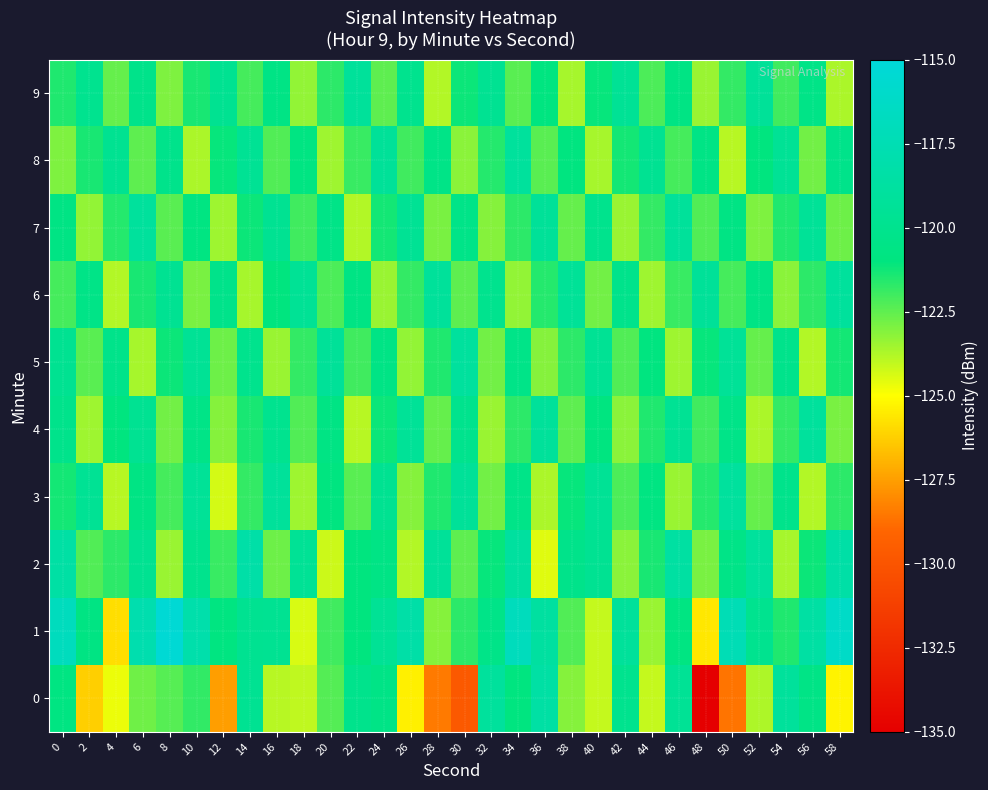

Reading left to right, extract all data points from this chart.

0: 0=-120.8	2=-126.2	4=-124.7	6=-122.8	8=-122.4	10=-121.8	12=-127.5	14=-119.7	16=-123.9	18=-124.0	20=-122.3	22=-120.1	24=-120.5	26=-125.4	28=-128.5	30=-129.8	32=-119.1	34=-120.9	36=-118.5	38=-123.1	40=-124.1	42=-120.0	44=-124.1	46=-119.5	48=-135.2	50=-128.6	52=-123.7	54=-119.1	56=-120.5	58=-125.3
1: 0=-116.9	2=-120.7	4=-125.8	6=-117.9	8=-115.3	10=-118.0	12=-120.9	14=-119.8	16=-119.7	18=-124.4	20=-122.0	22=-121.0	24=-119.5	26=-118.3	28=-123.1	30=-121.7	32=-120.4	34=-116.9	36=-118.8	38=-122.3	40=-124.1	42=-119.2	44=-123.4	46=-120.8	48=-125.6	50=-117.4	52=-119.9	54=-121.5	56=-118.6	58=-116.2
2: 0=-118.5	2=-122.3	4=-121.7	6=-119.8	8=-123.4	10=-120.1	12=-121.9	14=-118.3	16=-122.7	18=-119.5	20=-124.2	22=-121.0	24=-120.6	26=-123.8	28=-119.3	30=-122.5	32=-121.1	34=-118.9	36=-124.5	38=-120.3	40=-119.7	42=-123.2	44=-121.4	46=-118.7	48=-122.9	50=-120.5	52=-119.1	54=-123.6	56=-121.2	58=-118.4
3: 0=-121.3	2=-119.6	4=-123.9	6=-120.7	8=-122.1	10=-119.4	12=-124.3	14=-121.8	16=-119.2	18=-123.5	20=-120.9	22=-122.4	24=-119.8	26=-123.1	28=-121.5	30=-119.3	32=-122.8	34=-120.4	36=-123.7	38=-121.1	40=-119.5	42=-122.2	44=-120.8	46=-123.4	48=-121.6	50=-119.0	52=-122.6	54=-120.2	56=-123.8	58=-121.7
4: 0=-120.2	2=-123.5	4=-121.0	6=-119.7	8=-122.8	10=-120.5	12=-123.1	14=-121.4	16=-119.9	18=-122.3	20=-120.7	22=-123.9	24=-121.2	26=-119.4	28=-122.6	30=-120.1	32=-123.4	34=-121.7	36=-119.2	38=-122.5	40=-120.9	42=-123.2	44=-121.5	46=-119.6	48=-122.0	50=-120.4	52=-123.7	54=-121.8	56=-119.1	58=-122.9
5: 0=-119.8	2=-122.4	4=-120.3	6=-123.6	8=-121.2	10=-119.5	12=-122.7	14=-120.1	16=-123.4	18=-121.8	20=-119.3	22=-122.0	24=-120.6	26=-123.3	28=-121.5	30=-119.0	32=-122.8	34=-120.4	36=-123.1	38=-121.7	40=-119.6	42=-122.3	44=-120.9	46=-123.5	48=-121.1	50=-119.4	52=-122.6	54=-120.2	56=-123.8	58=-121.3
6: 0=-122.1	2=-120.5	4=-123.8	6=-121.4	8=-119.7	10=-122.9	12=-120.3	14=-123.6	16=-121.0	18=-119.5	20=-122.2	22=-120.7	24=-123.4	26=-121.8	28=-119.2	30=-122.5	32=-120.0	34=-123.3	36=-121.6	38=-119.4	40=-122.8	42=-120.2	44=-123.5	46=-121.9	48=-119.3	50=-122.1	52=-120.6	54=-123.2	56=-121.7	58=-119.1
7: 0=-120.7	2=-123.3	4=-121.6	6=-119.1	8=-122.4	10=-120.8	12=-123.5	14=-121.2	16=-119.7	18=-122.0	20=-120.5	22=-123.8	24=-121.3	26=-119.6	28=-122.9	30=-120.4	32=-123.1	34=-121.7	36=-119.3	38=-122.6	40=-120.1	42=-123.4	44=-121.8	46=-119.2	48=-122.3	50=-120.7	52=-123.0	54=-121.5	56=-119.4	58=-122.7
8: 0=-123.0	2=-121.4	4=-119.8	6=-122.5	8=-120.2	10=-123.7	12=-121.1	14=-119.6	16=-122.3	18=-120.8	20=-123.5	22=-121.9	24=-119.3	26=-122.0	28=-120.5	30=-123.2	32=-121.6	34=-119.1	36=-122.4	38=-120.9	40=-123.6	42=-121.3	44=-119.7	46=-122.1	48=-120.6	50=-123.9	52=-121.0	54=-119.5	56=-122.8	58=-120.3
9: 0=-121.5	2=-119.9	4=-122.6	6=-120.3	8=-123.0	10=-121.4	12=-119.8	14=-122.1	16=-120.6	18=-123.3	20=-121.7	22=-119.2	24=-122.5	26=-120.0	28=-123.8	30=-121.2	32=-119.7	34=-122.4	36=-120.9	38=-123.6	40=-121.1	42=-119.5	44=-122.2	46=-120.7	48=-123.4	50=-121.8	52=-119.3	54=-122.0	56=-120.5	58=-123.7